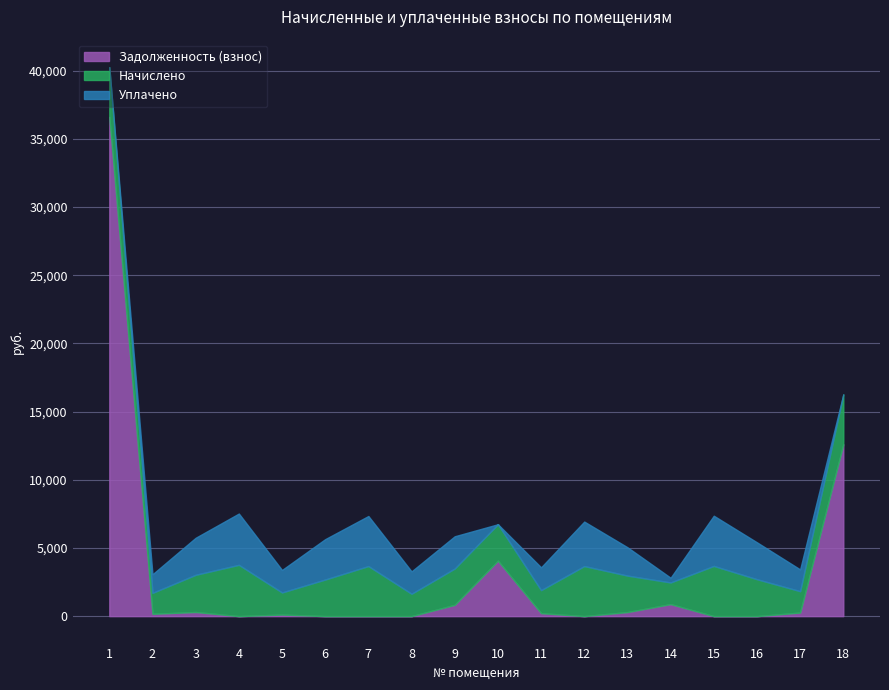

Which category has the lowest value in the Задолженность (взнос) series?

4